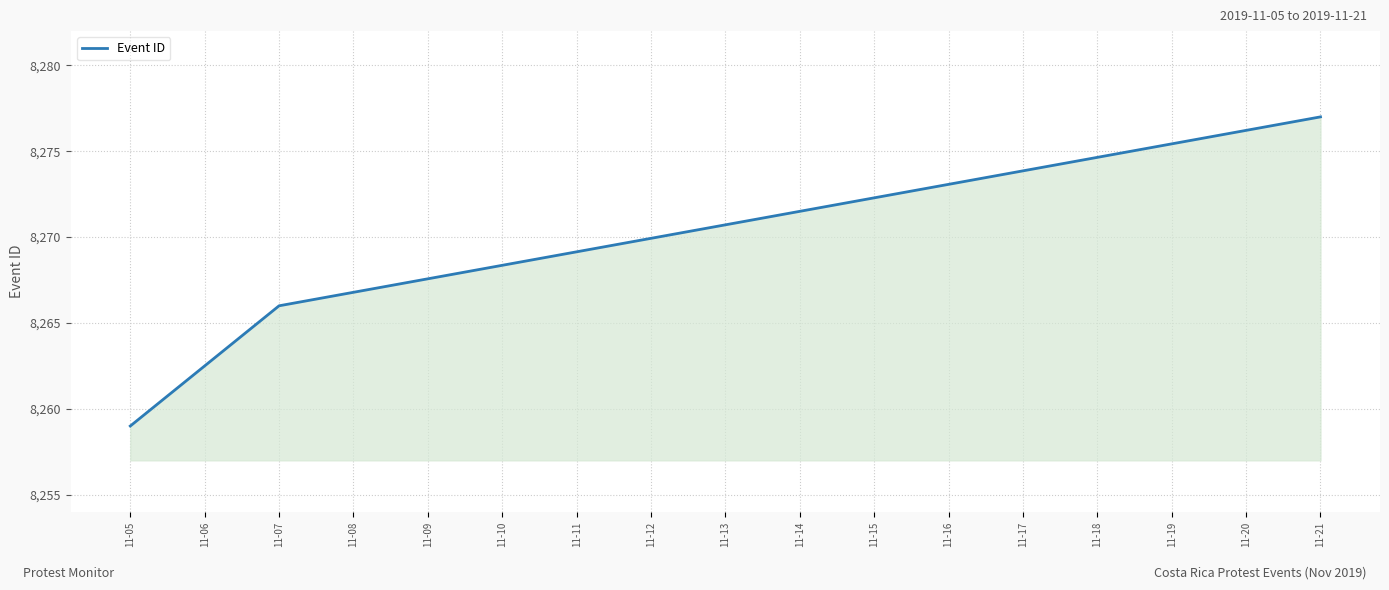

At which label is the value closest to 8268?

11-07